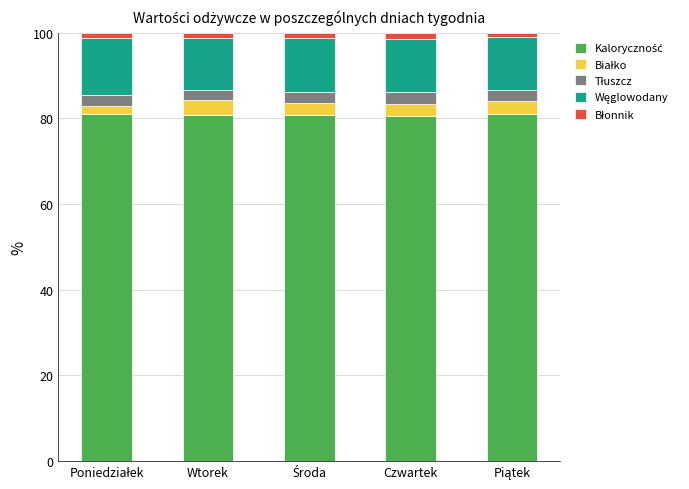

What is the sum of the Błonnik values at Poniedziałek and Wtorek?

2.5